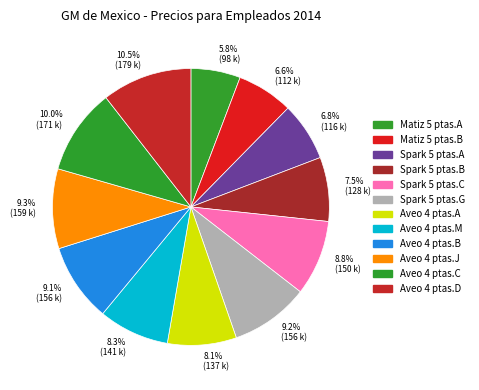

Do 9.1% (156 k) and 10.5% (179 k) together represent more than half of the pie?

No